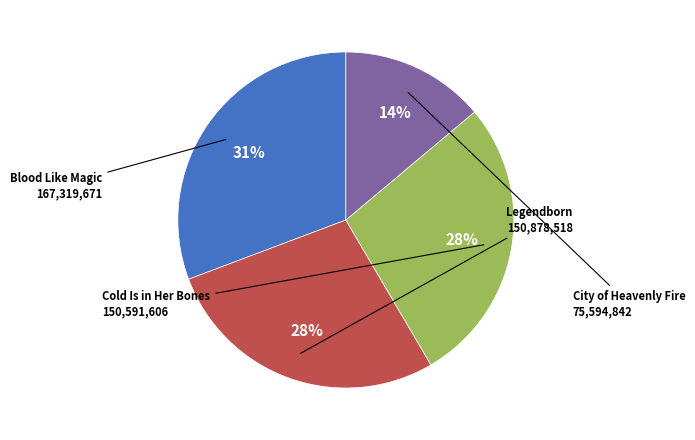

To the nearest percent, what is the difference between the largest and smallest slice percentages?

17%